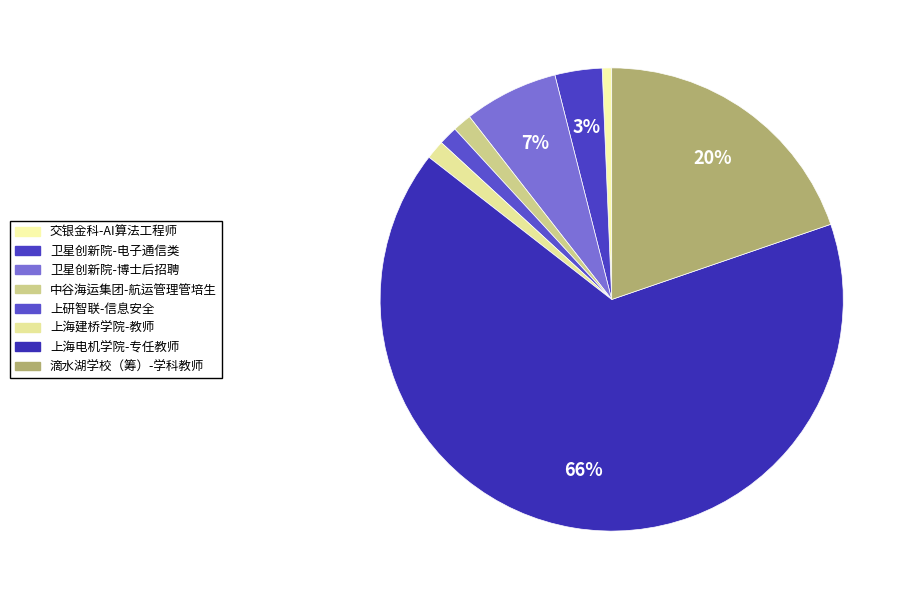

Combined, do 上海建桥学院-教师 and 卫星创新院-电子通信类 account for over 50%?

No